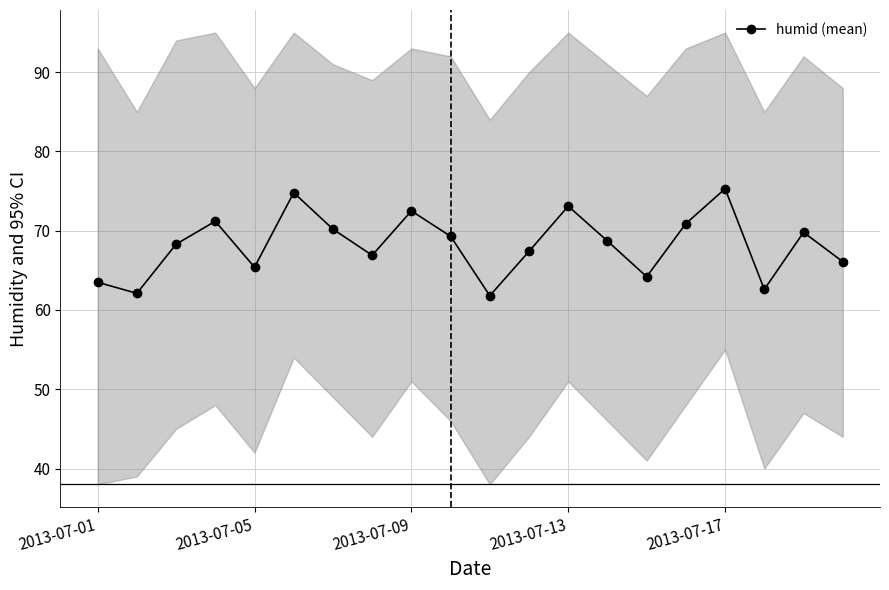

True or false: humid (mean) has a value of 125.7 at 2013-07-09.

False